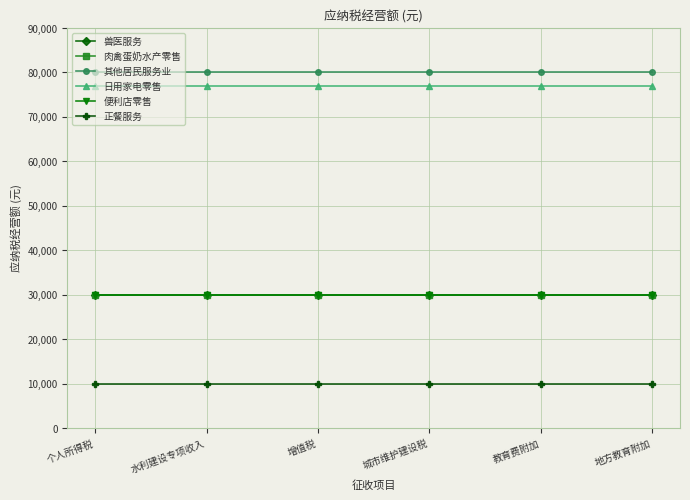

Is this an area chart (filled region under the line)?

No